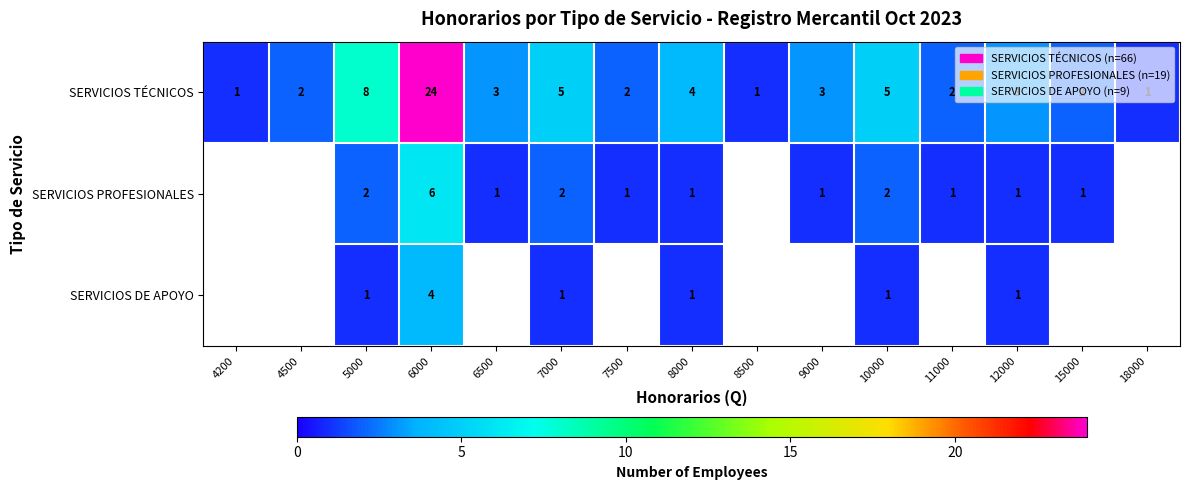

Where is SERVICIOS TÉCNICOS nearest to the value 12?

5000